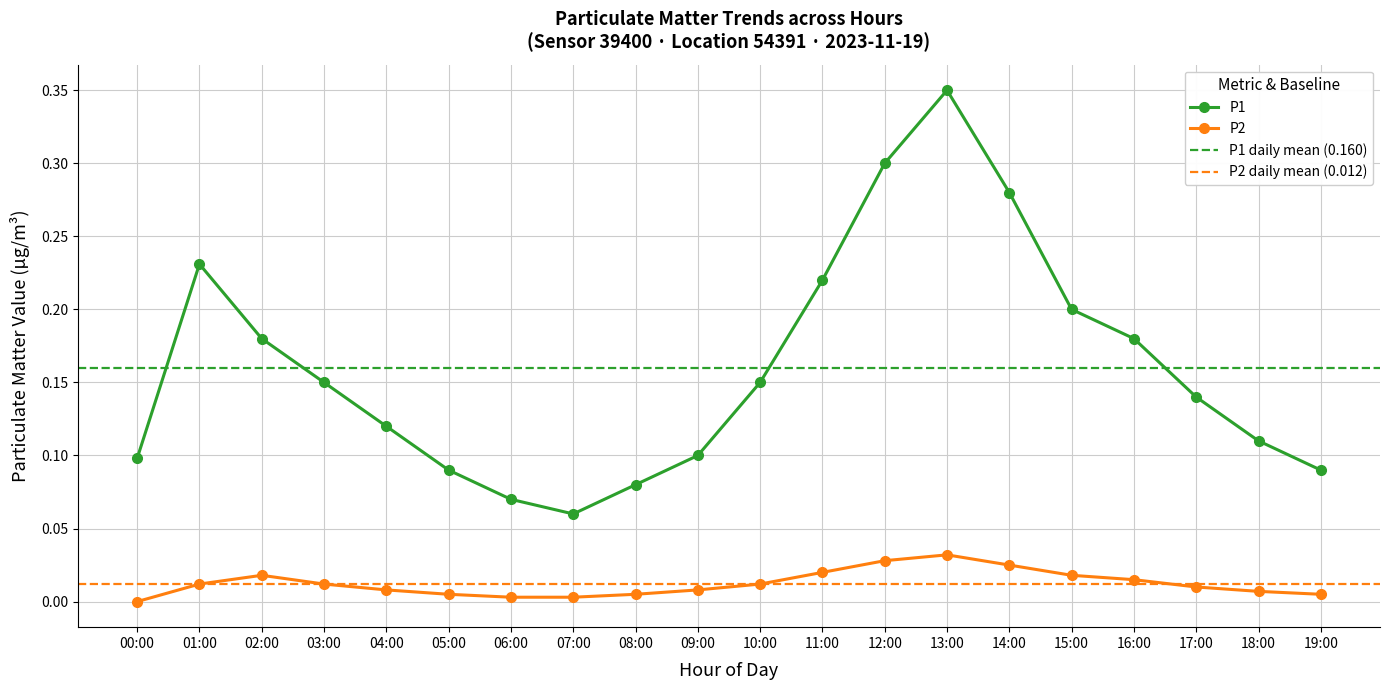

How many lines are shown in the chart?

4